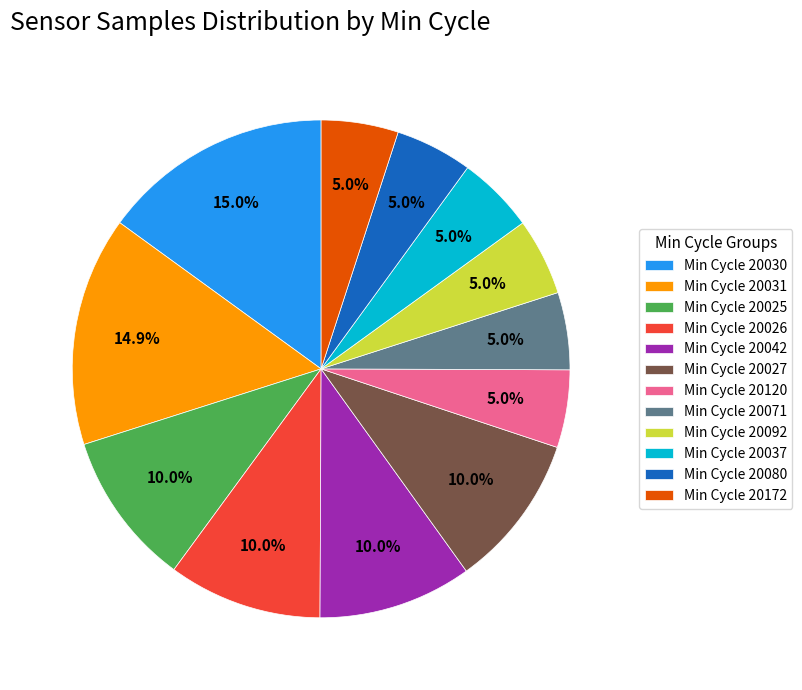

What is the total percentage of Min Cycle 20080 and Min Cycle 20092?

10.0%